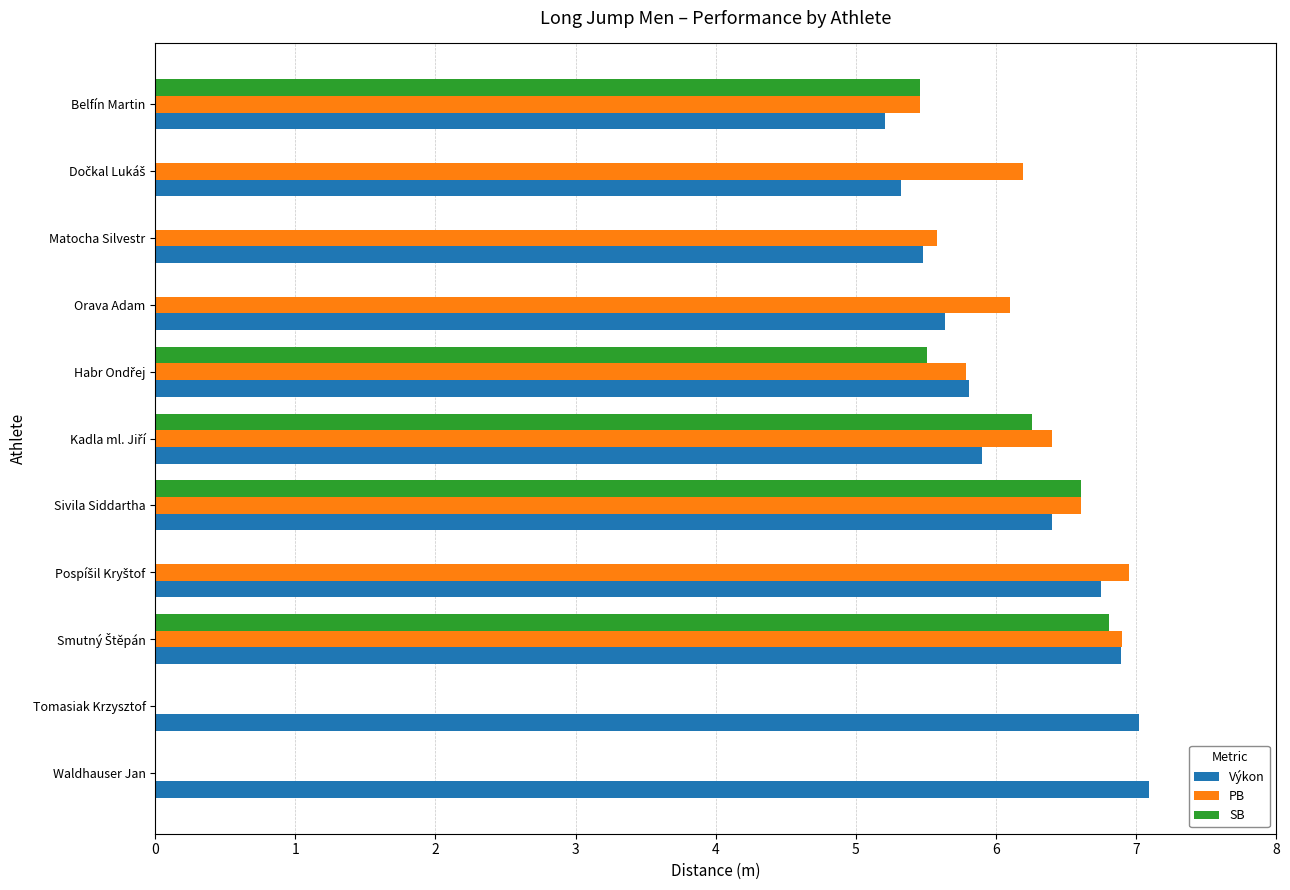

Which series has the largest total across all categories?

Výkon